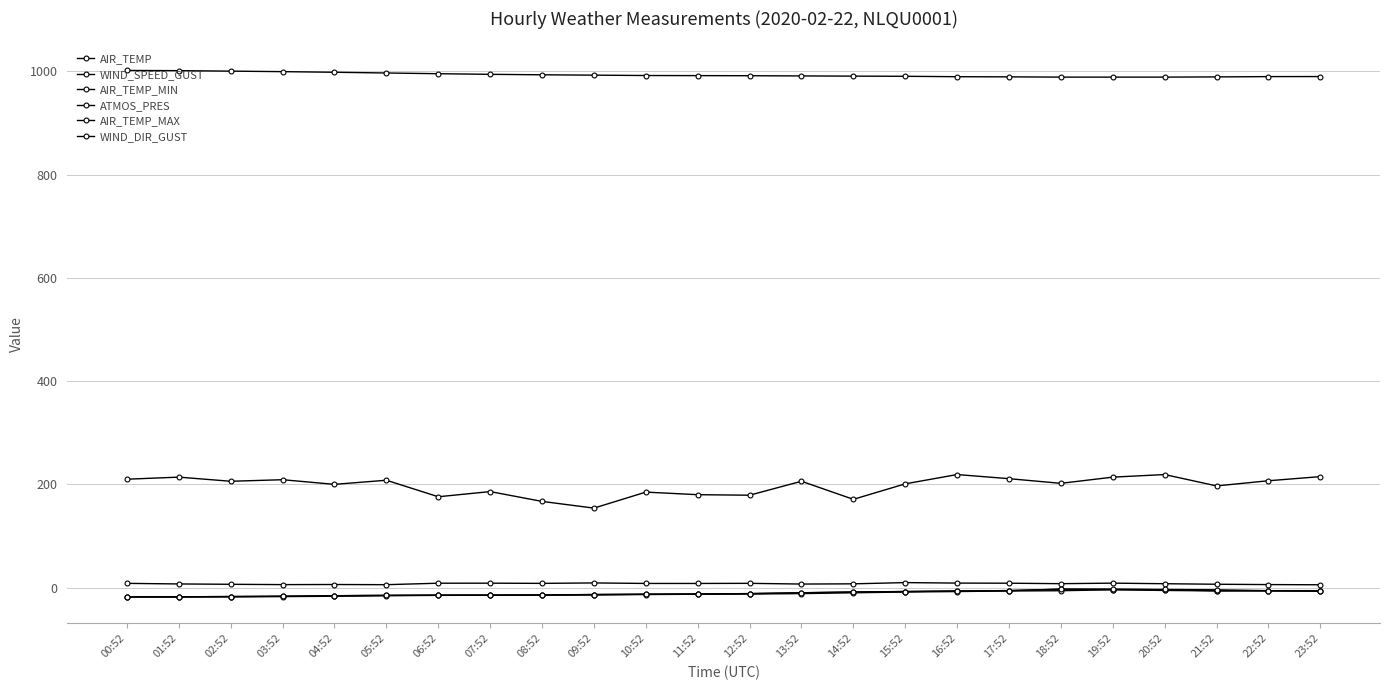

Reading left to right, what are all the values shown in this chart?

AIR_TEMP: 00:52=-17.9	01:52=-17.8	02:52=-17.3	03:52=-16.7	04:52=-15.7	05:52=-15.0	06:52=-14.7	07:52=-14.6	08:52=-14.3	09:52=-13.4	10:52=-12.8	11:52=-12.4	12:52=-11.6	13:52=-10.0	14:52=-8.5	15:52=-7.6	16:52=-6.5	17:52=-5.8	18:52=-3.0	19:52=-3.7	20:52=-4.1	21:52=-6.2	22:52=-5.9	23:52=-6.8
WIND_SPEED_GUST: 00:52=8.2	01:52=7.1	02:52=6.4	03:52=5.8	04:52=6.0	05:52=5.7	06:52=8.5	07:52=8.6	08:52=8.2	09:52=9.1	10:52=8.1	11:52=8.1	12:52=8.3	13:52=6.9	14:52=7.3	15:52=9.7	16:52=8.8	17:52=8.6	18:52=7.6	19:52=8.7	20:52=7.6	21:52=6.5	22:52=5.9	23:52=5.5
AIR_TEMP_MIN: 00:52=-18.0	01:52=-18.1	02:52=-17.8	03:52=-17.4	04:52=-16.7	05:52=-15.7	06:52=-15.0	07:52=-14.7	08:52=-14.6	09:52=-14.2	10:52=-13.4	11:52=-12.8	12:52=-12.4	13:52=-11.6	14:52=-10.0	15:52=-8.5	16:52=-7.6	17:52=-6.5	18:52=-6.0	19:52=-4.2	20:52=-5.5	21:52=-6.3	22:52=-6.4	23:52=-6.8
ATMOS_PRES: 00:52=1001.7	01:52=1001.3	02:52=1000.4	03:52=999.4	04:52=998.2	05:52=996.8	06:52=995.4	07:52=994.2	08:52=993.3	09:52=992.6	10:52=991.9	11:52=991.7	12:52=991.5	13:52=991.1	14:52=990.7	15:52=990.4	16:52=989.6	17:52=989.3	18:52=988.8	19:52=988.8	20:52=988.8	21:52=989.2	22:52=989.8	23:52=989.9
AIR_TEMP_MAX: 00:52=-17.8	01:52=-17.8	02:52=-17.3	03:52=-16.7	04:52=-15.7	05:52=-15.0	06:52=-14.7	07:52=-14.6	08:52=-14.3	09:52=-13.4	10:52=-12.8	11:52=-12.4	12:52=-11.6	13:52=-10.0	14:52=-8.5	15:52=-7.6	16:52=-6.5	17:52=-5.8	18:52=-3.0	19:52=-2.9	20:52=-3.6	21:52=-4.2	22:52=-5.9	23:52=-5.9
WIND_DIR_GUST: 00:52=210.0	01:52=214.0	02:52=206.0	03:52=209.0	04:52=200.0	05:52=208.0	06:52=176.0	07:52=186.0	08:52=167.0	09:52=154.0	10:52=185.0	11:52=180.0	12:52=179.0	13:52=206.0	14:52=171.0	15:52=201.0	16:52=219.0	17:52=211.0	18:52=202.0	19:52=214.0	20:52=219.0	21:52=197.0	22:52=207.0	23:52=215.0